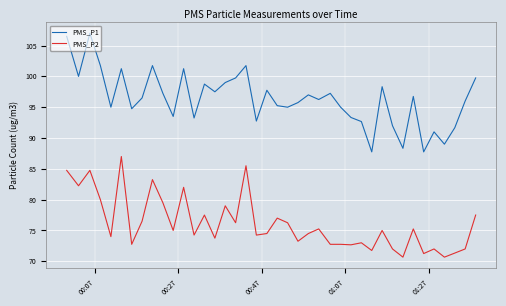

What is the maximum value shown in the chart?

107.0